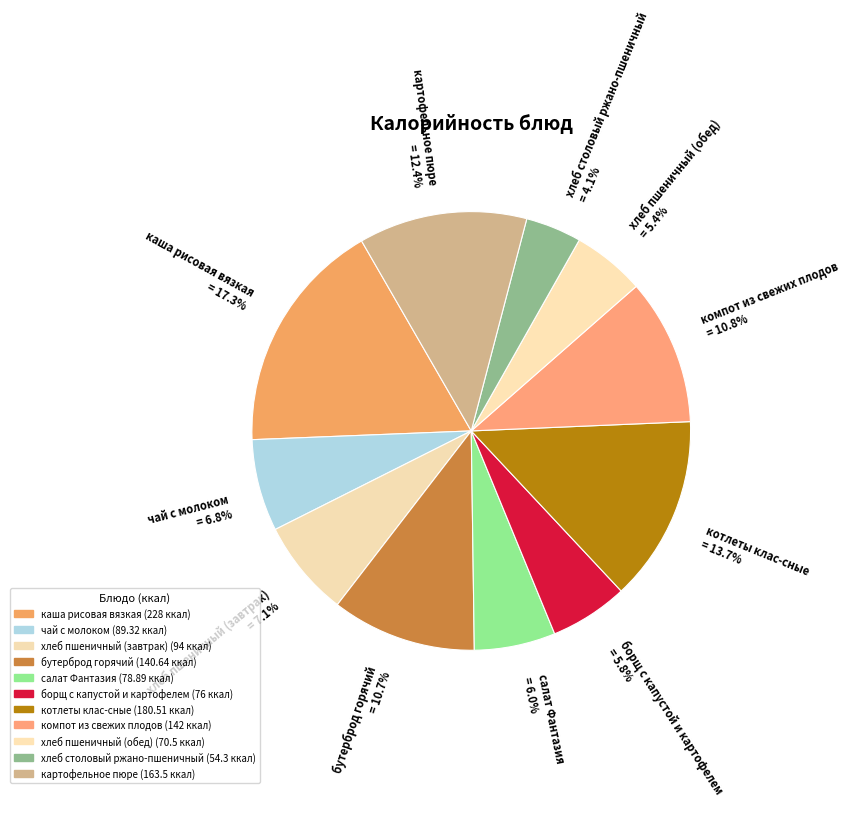

What is the ratio of the value at котлеты клас-сные to the value at салат Фантазия?

2.3